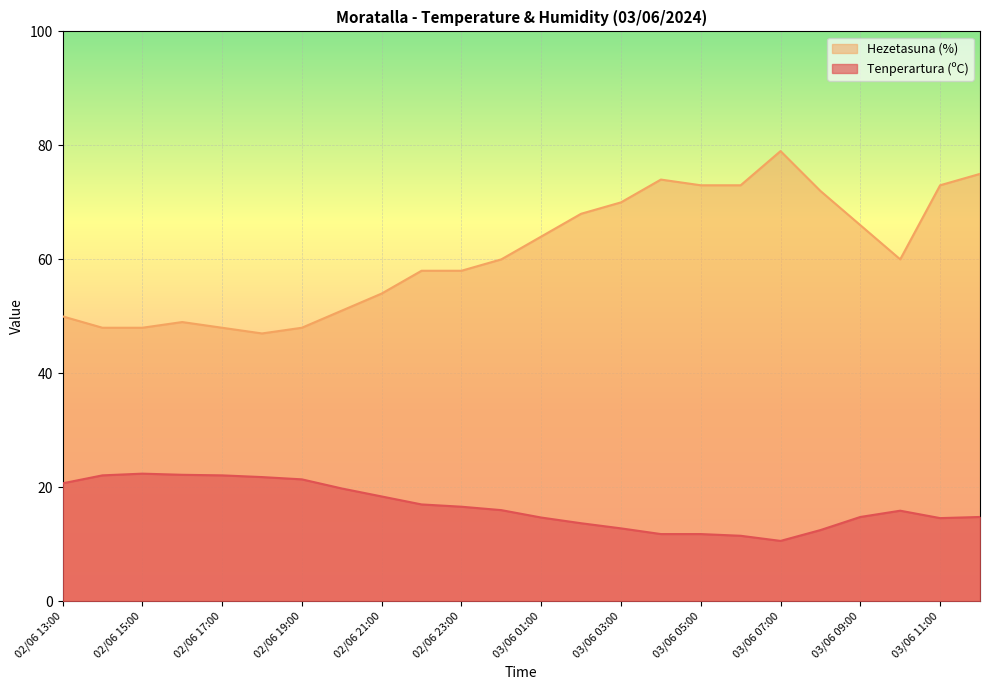

Rank the series by their maximum value, from lowest to highest.

Tenperartura (ºC), Hezetasuna (%)